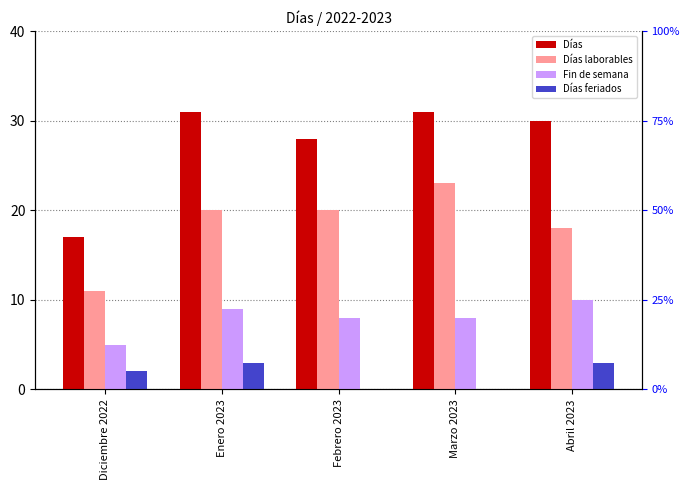

What is the total value across all series at Febrero 2023?

56